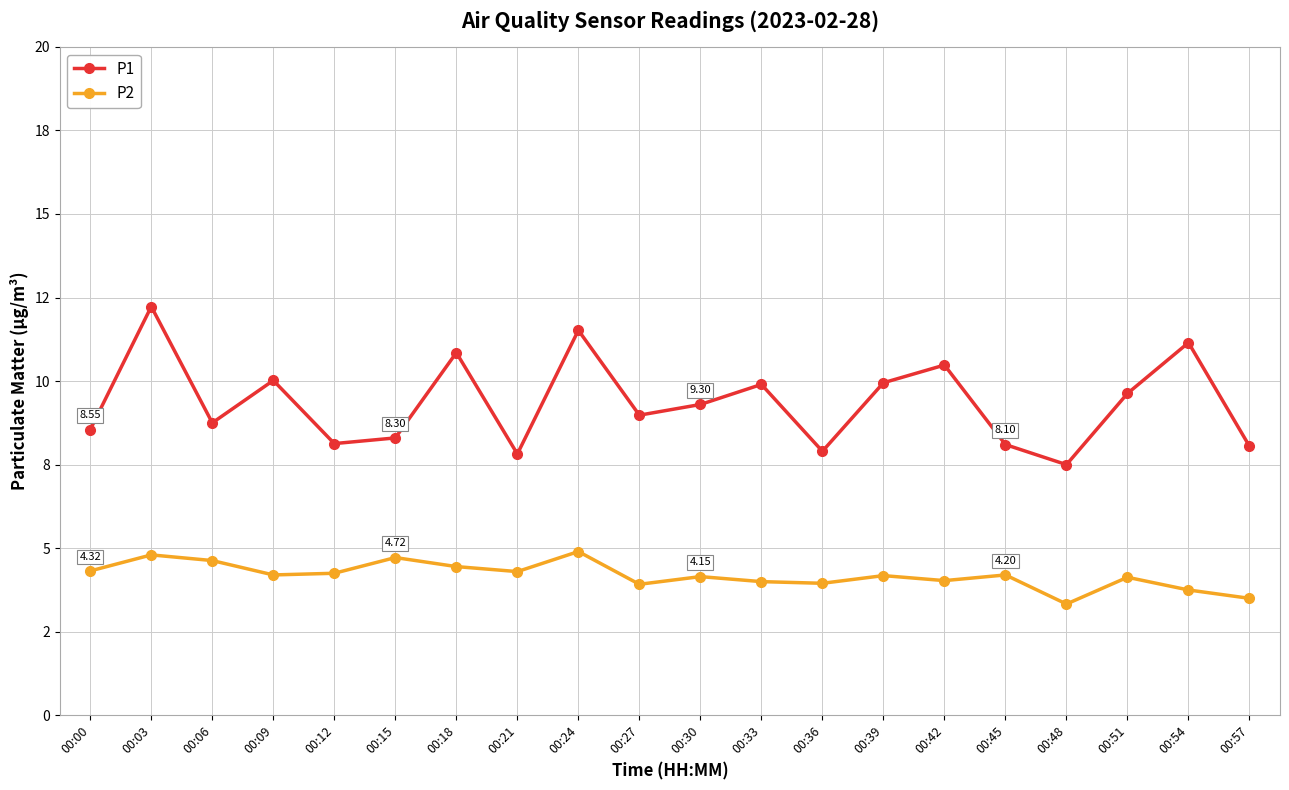

Rank the series by their average value, from highest to lowest.

P1, P2